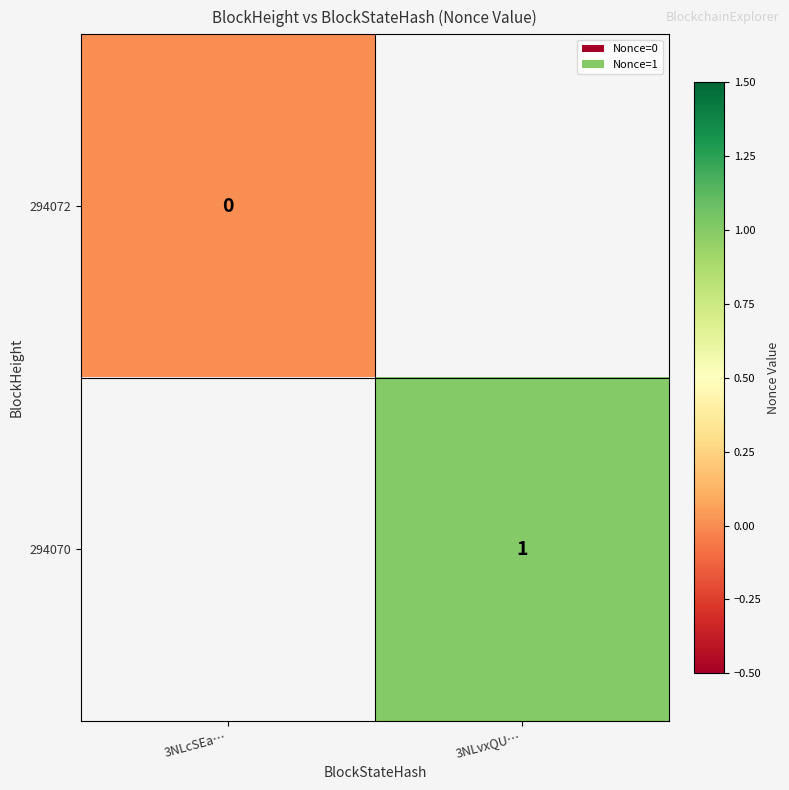

The 294070 series shows 1 at 3NLvxQU…. True or false?

True